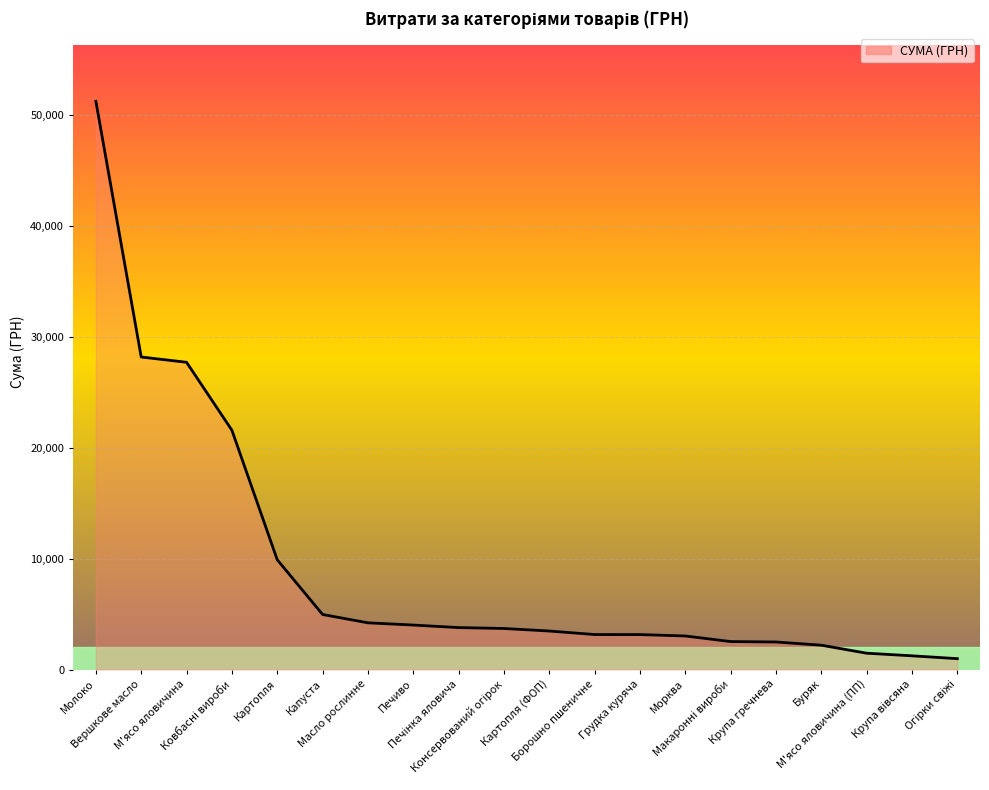

What is the greatest value displayed?

51204.7